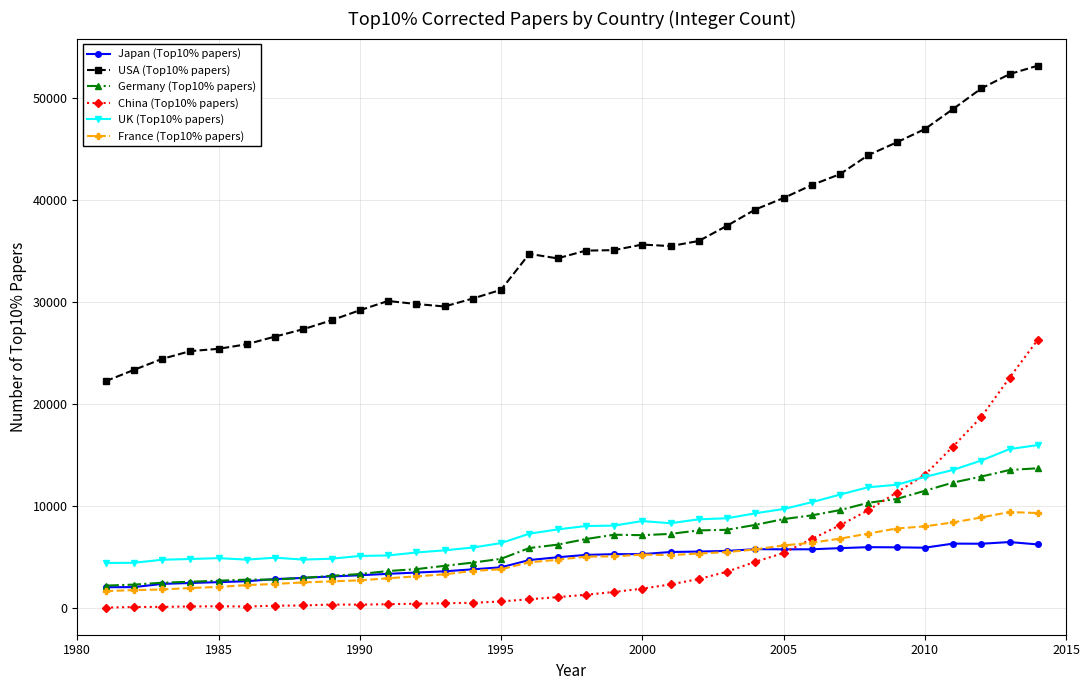

True or false: Japan (Top10% papers) and China (Top10% papers) cross at least once.

True